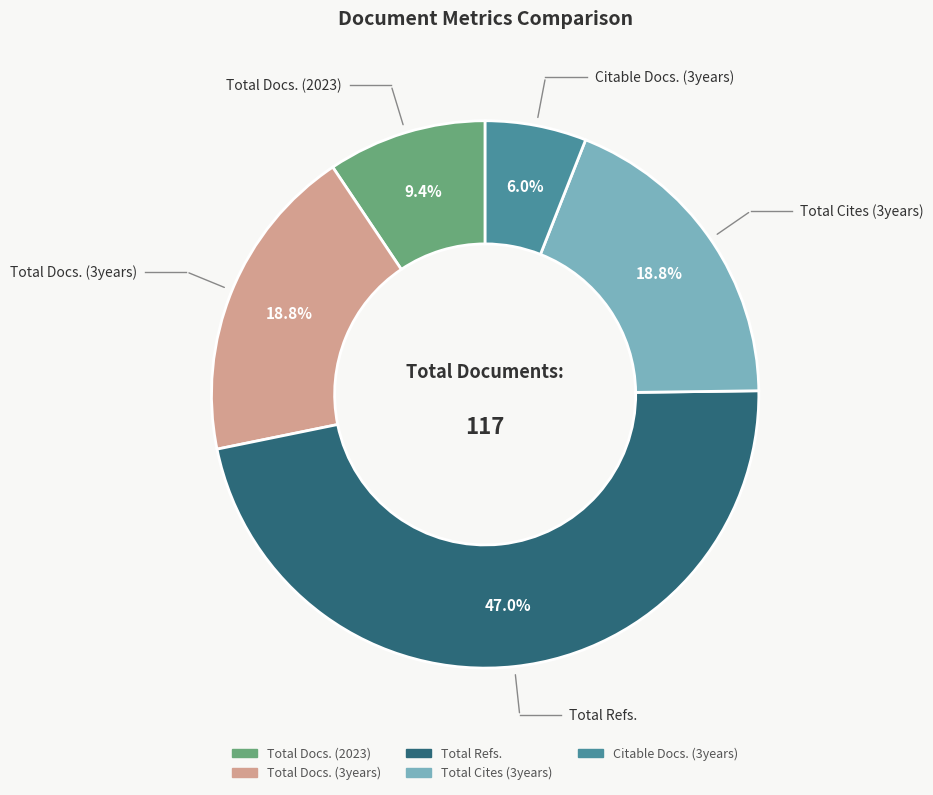

To the nearest percent, what is the difference between the largest and smallest slice percentages?

41%